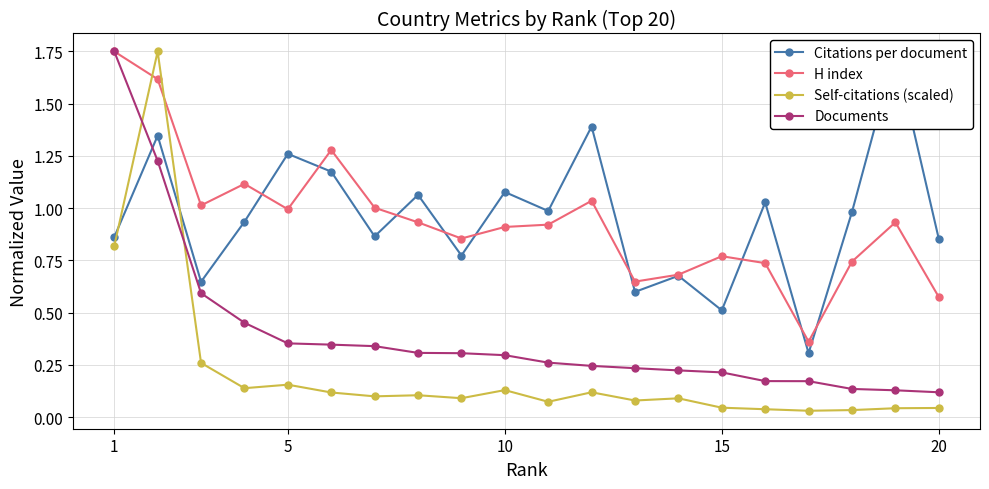

List the series in order of their peak value, highest first.

Citations per document, H index, Self-citations (scaled), Documents